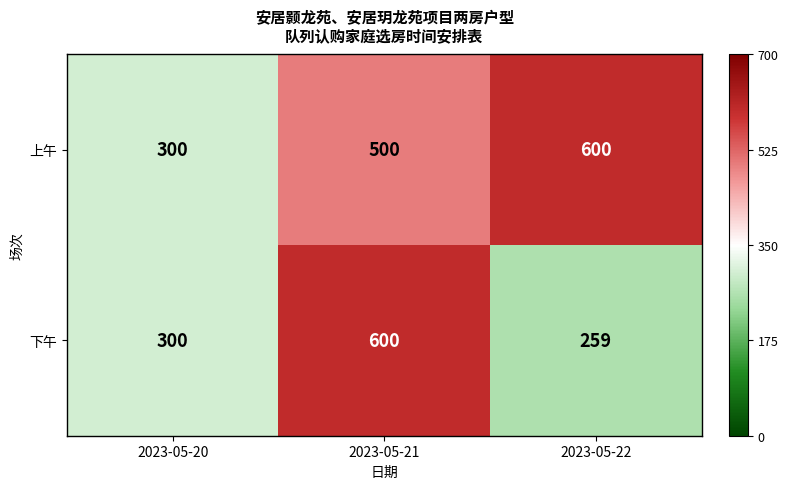

Which series has the largest total across all categories?

上午